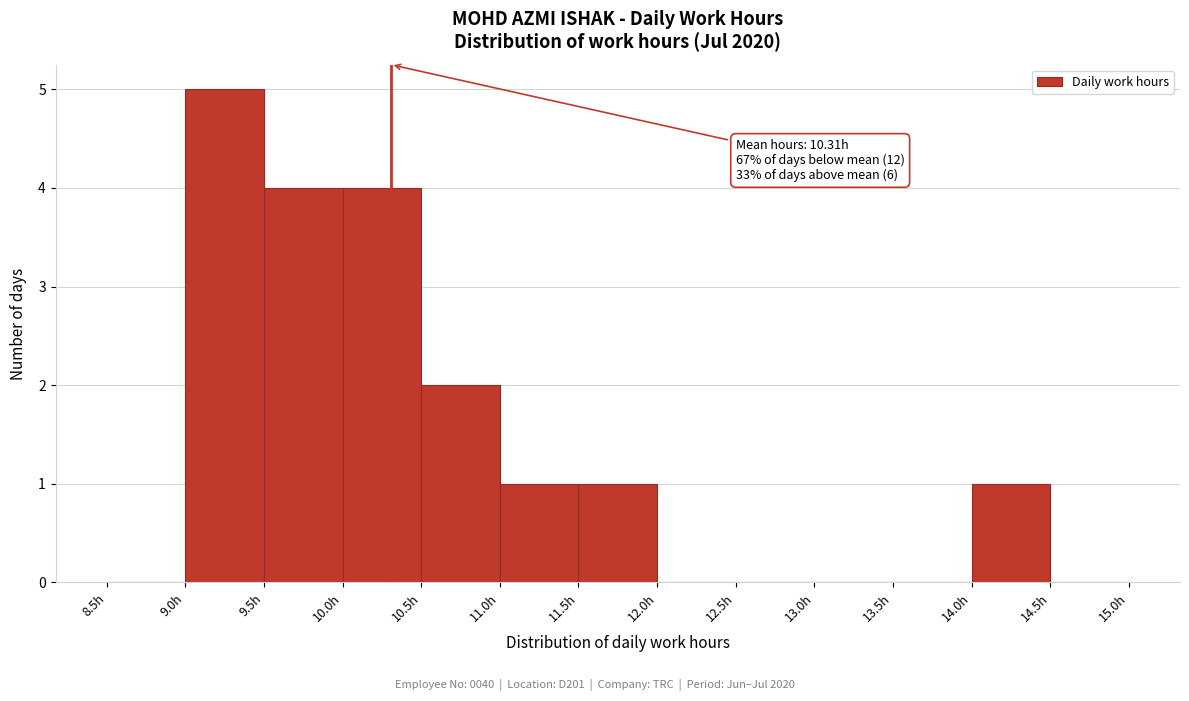

Over which range of the x-axis is the bar tallest?

9.0 to 9.5